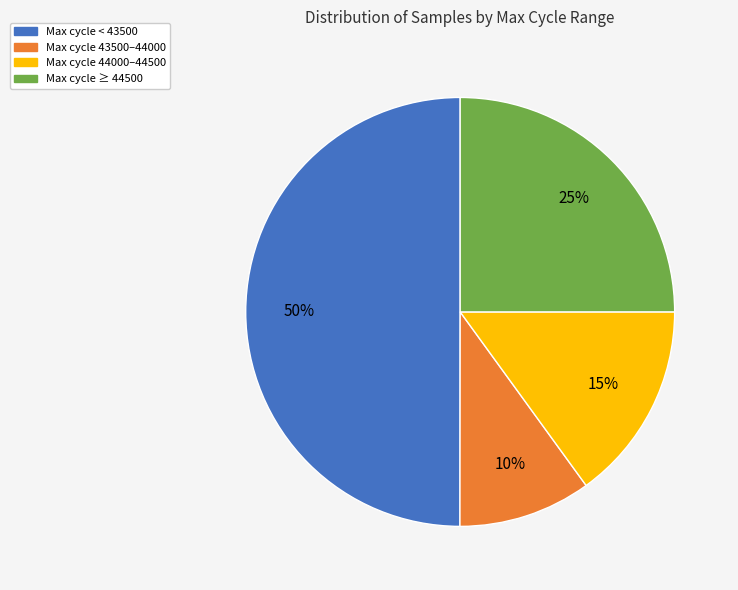

How many segments does this pie chart have?

4